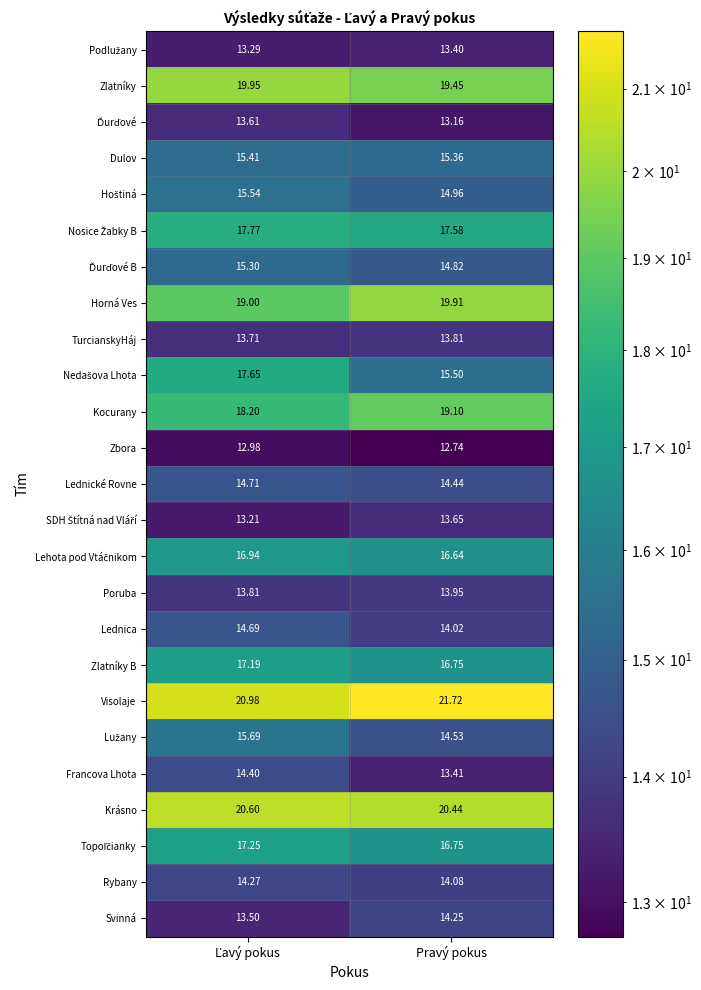

Which series has the largest total across all categories?

Visolaje